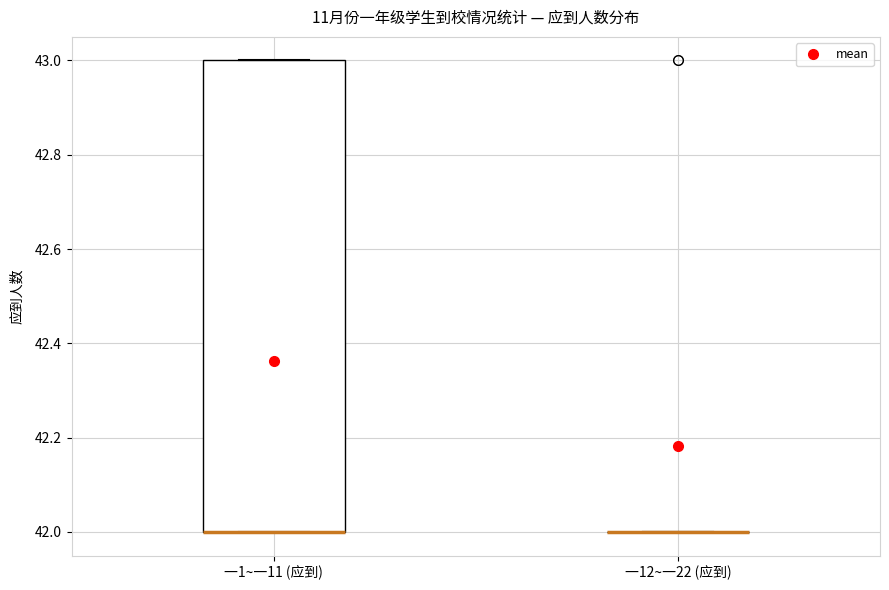

Reading left to right, transcribe this box plot: for each box, give where its median line is, the range the box spans, and where its two whiskers end, as read against the y-axis. The values are not printed on the chart, so give them approximately, as read against the axis.

一1~一11 (应到): median 42 (drawn on the box's lower edge), box 42 to 43, whiskers 42 to 43
一12~一22 (应到): box collapsed to a line at 42, whiskers 42 to 42